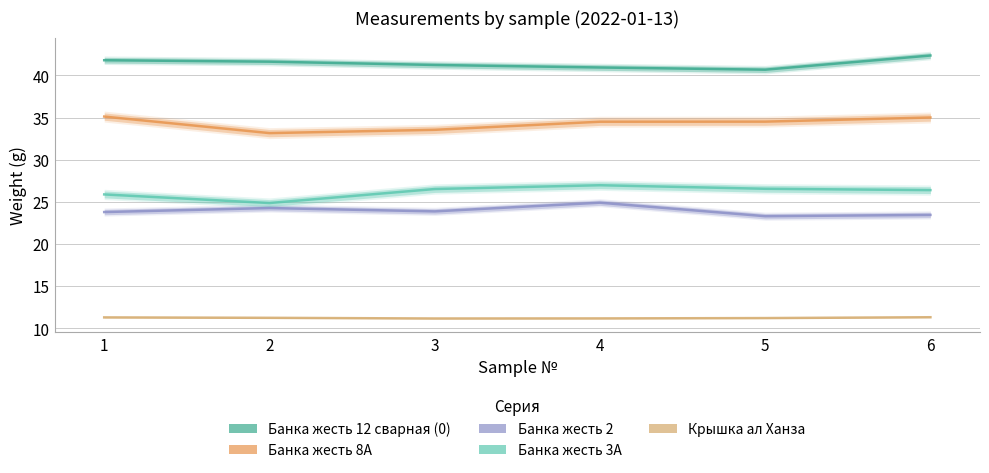

What is the value of the Банка жесть 2 point at the 5th from the left?

23.3